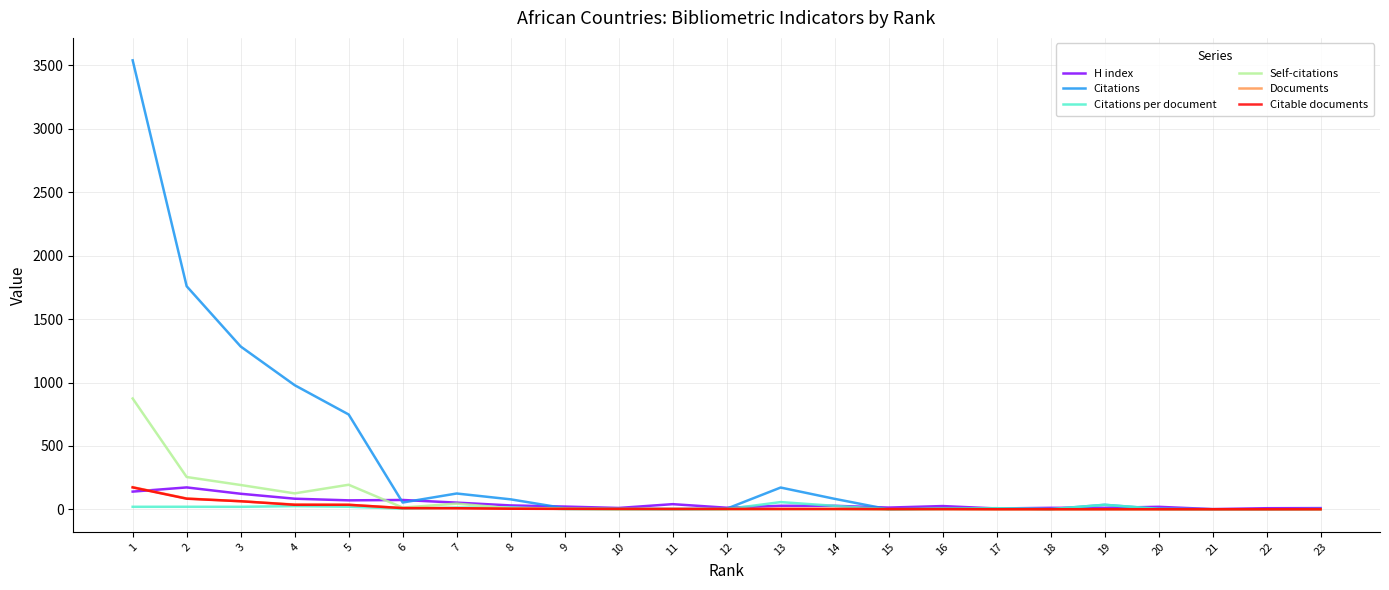

Which series has the largest total across all categories?

Citations